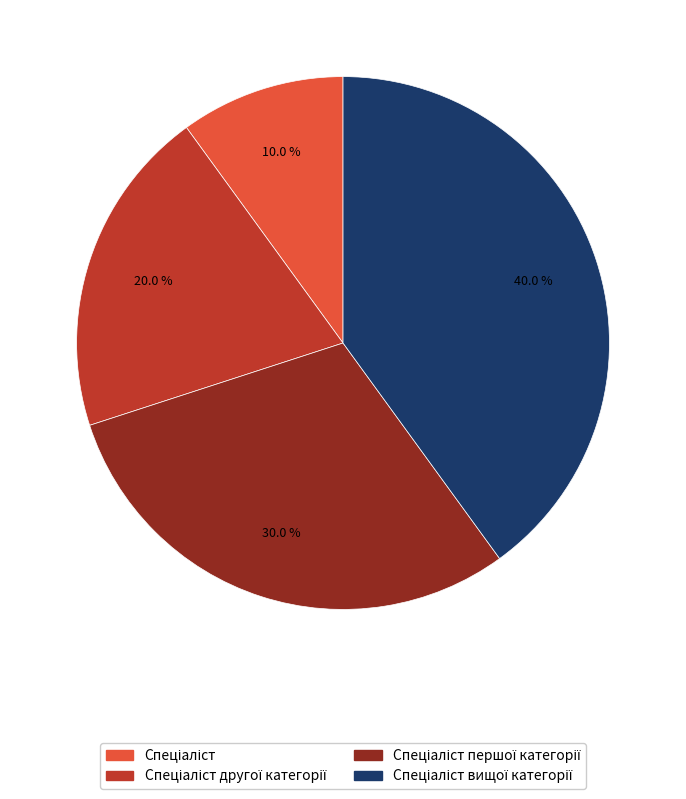

Is there any slice that represents more than half of the pie?

No